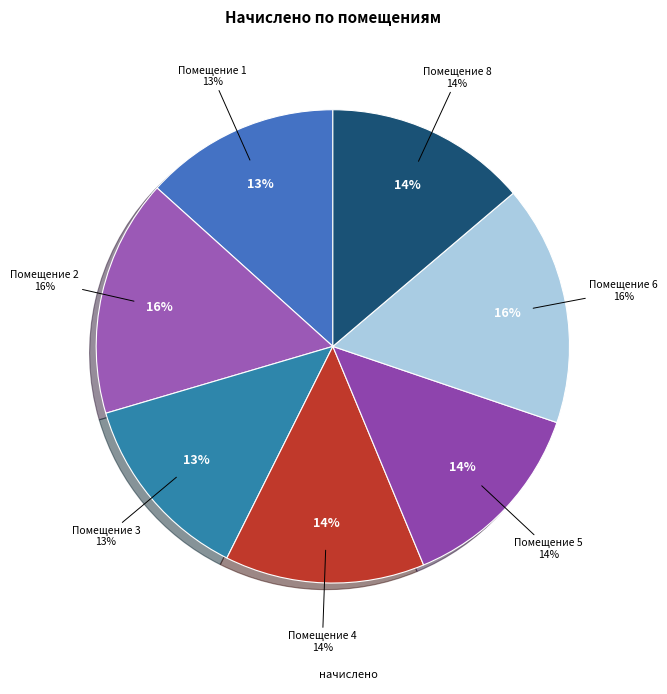

Is it true that 5 is 14% of the pie?

True